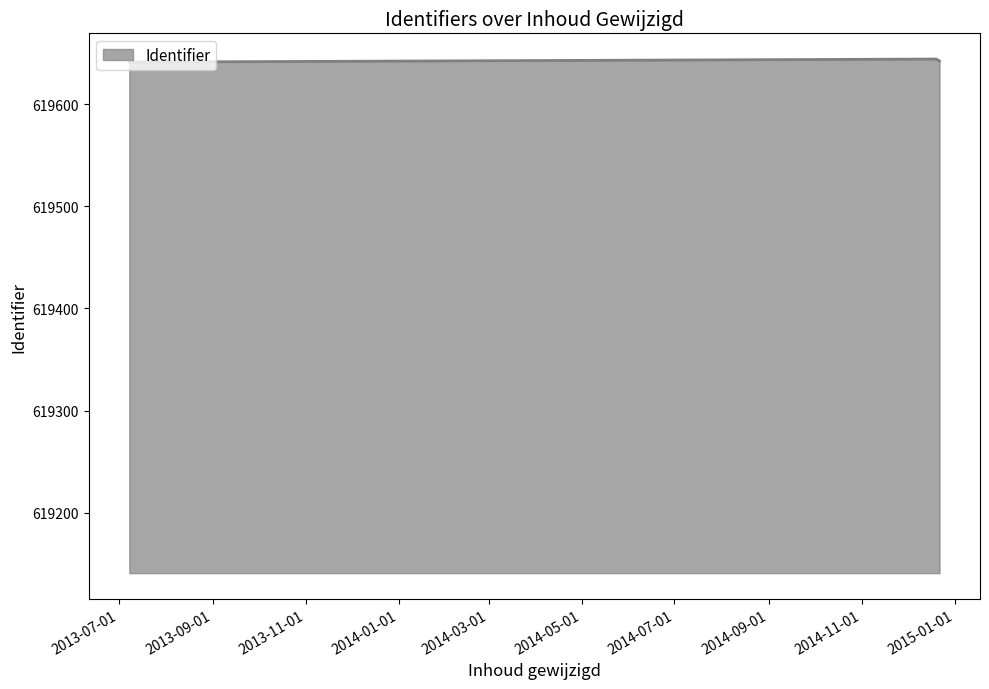

What is the sum of all values?

1858927